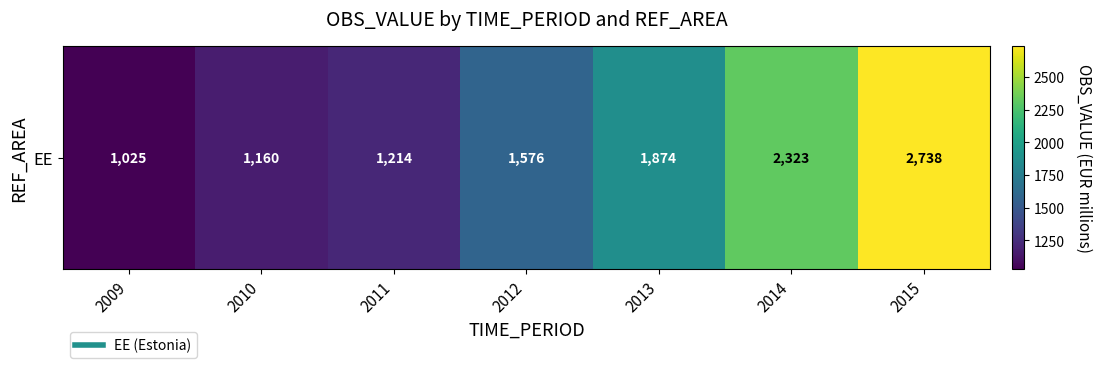

Rank the categories by value from lowest to highest.

2009, 2010, 2011, 2012, 2013, 2014, 2015